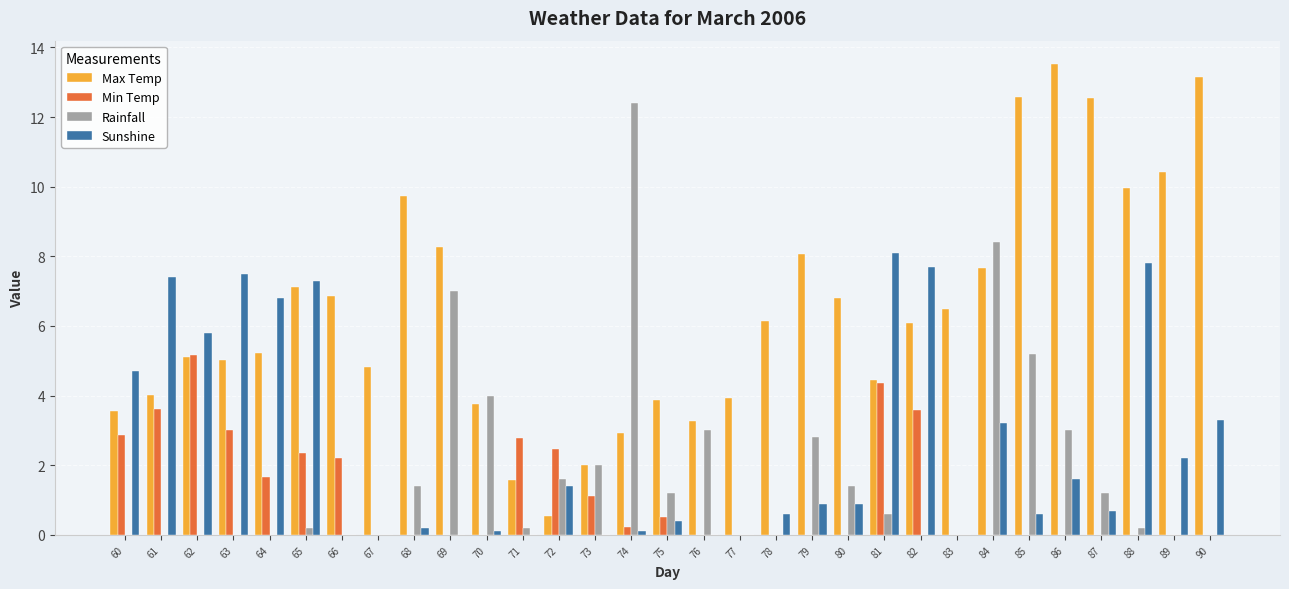

At which category is the sum across all series the highest?

84